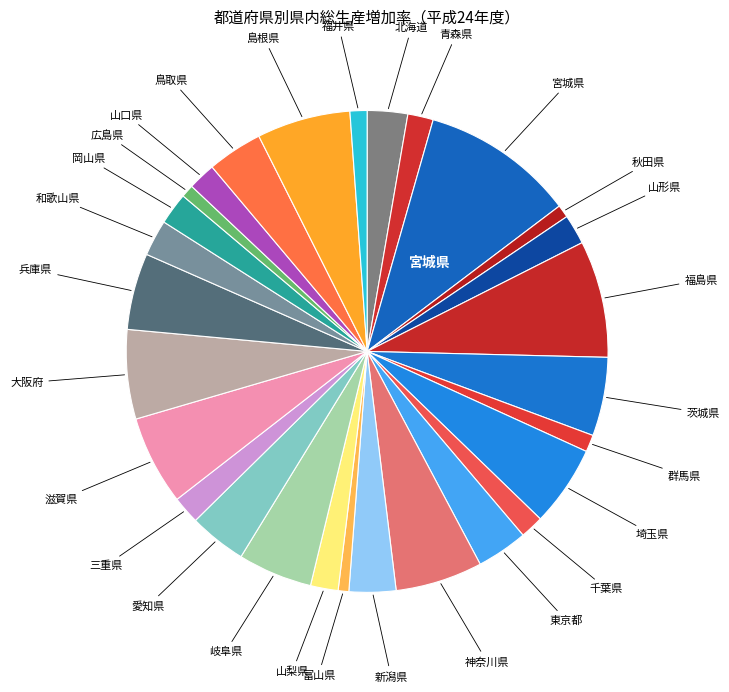

Which slice is the smallest?

富山県